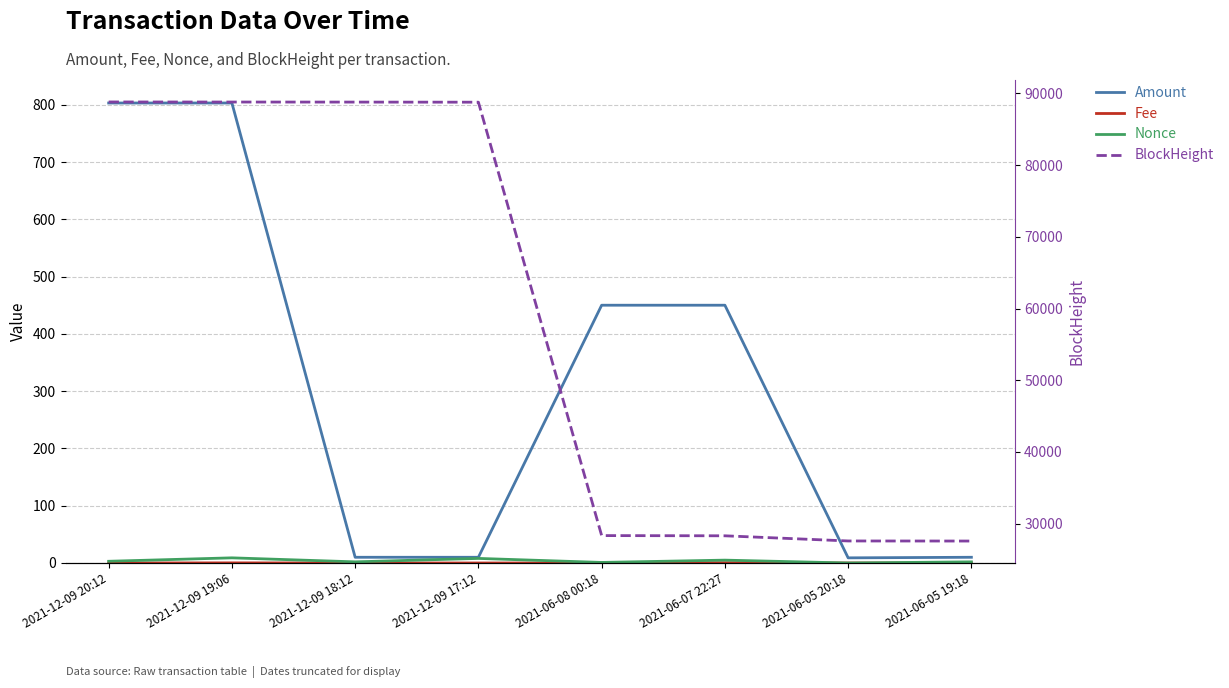

At which category does the chart reach its minimum across all series?

2021-06-05 20:18